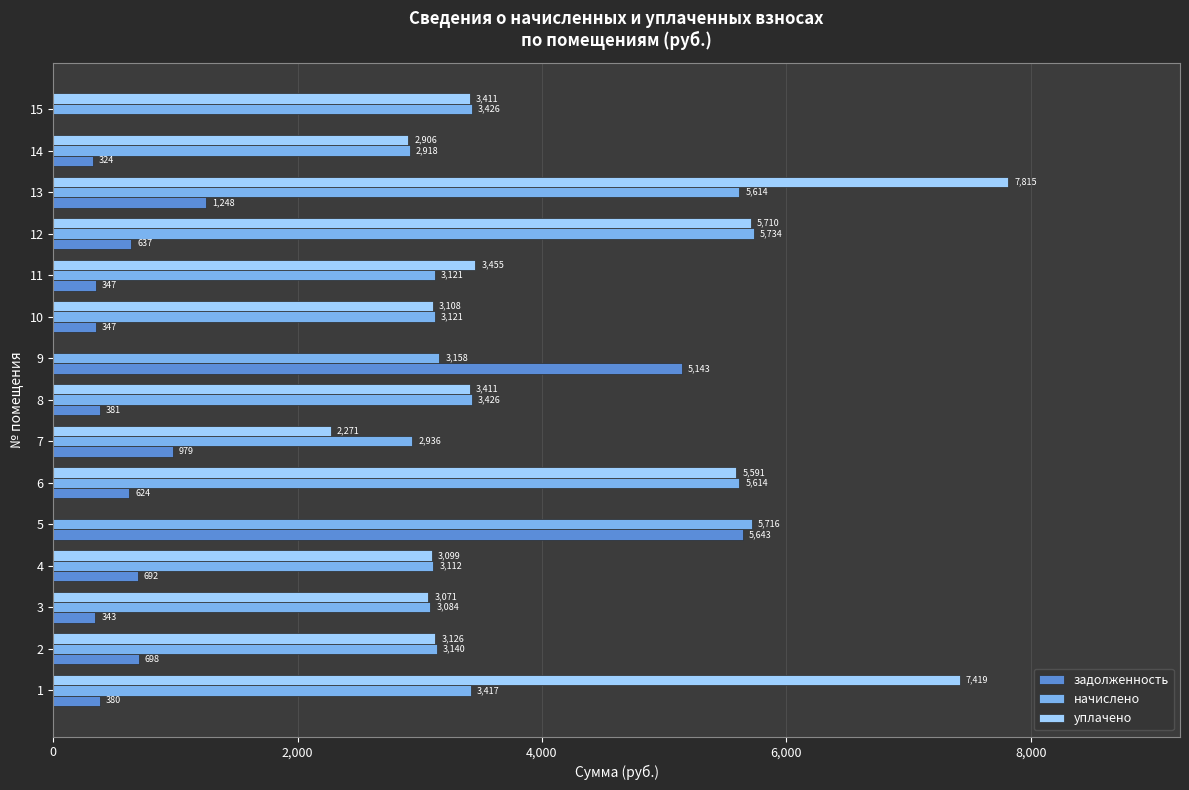

At which category is the sum across all series the highest?

13